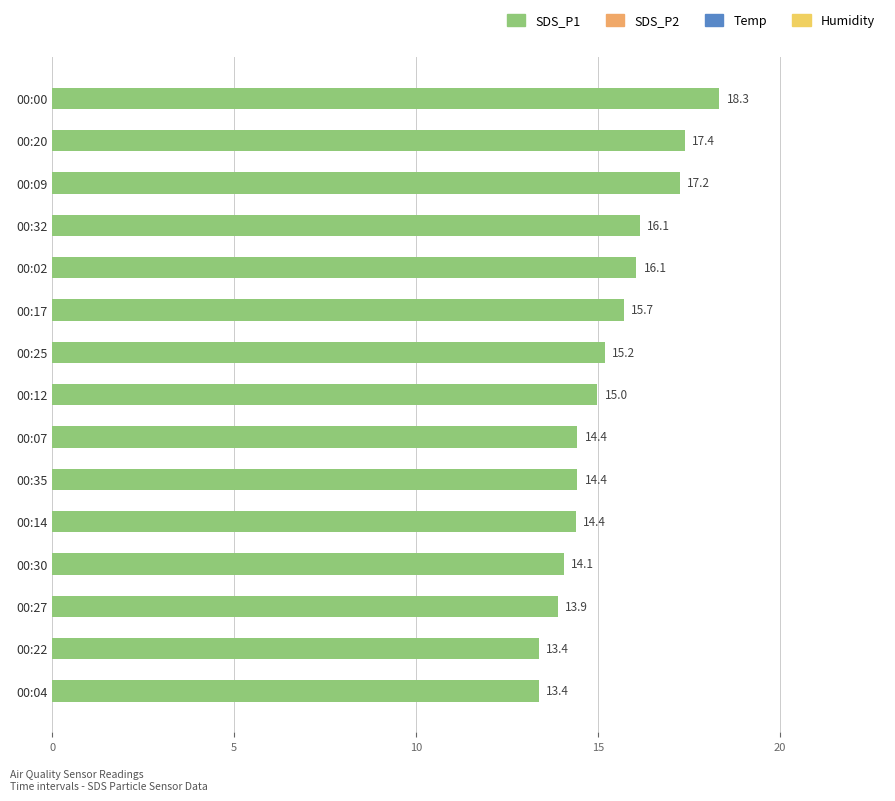

Reading right to left, extract all data points from this chart.

SDS_P1: 13.4	13.4	13.9	14.1	14.4	14.4	14.4	15.0	15.2	15.7	16.1	16.1	17.2	17.4	18.3
SDS_P2: 6.5	6.5	6.7	6.7	6.5	6.5	7.5	7.1	7.2	7.8	8.3	7.1	7.3	6.8	7.8